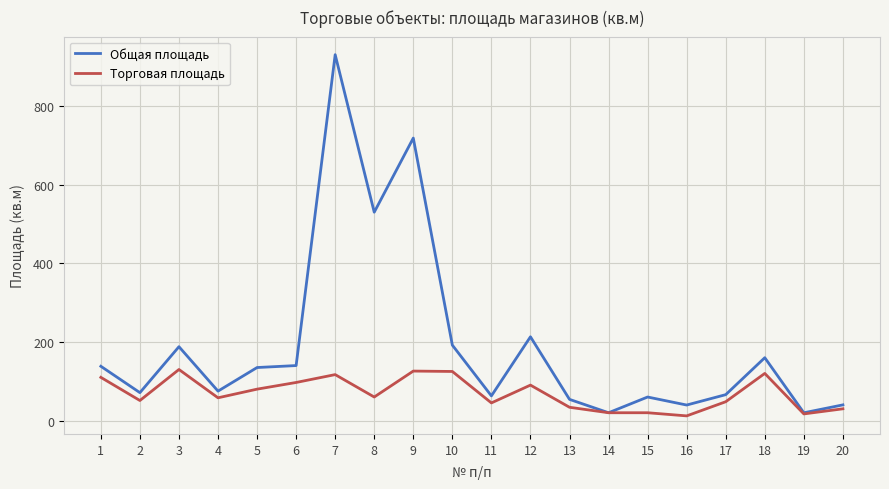

Which series has the largest total across all categories?

Общая площадь